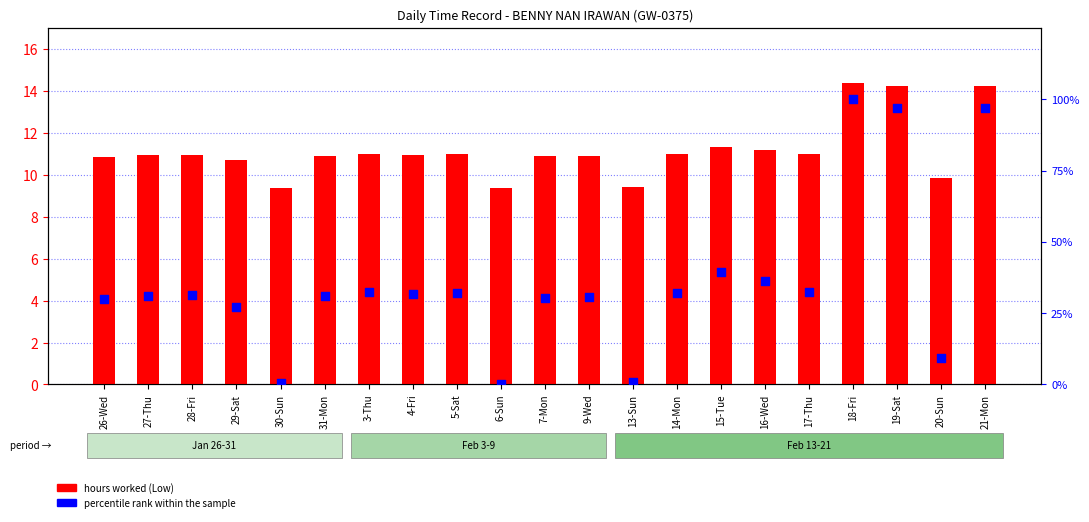

What are all the series names shown in the legend?

hours worked (Low), percentile rank within the sample